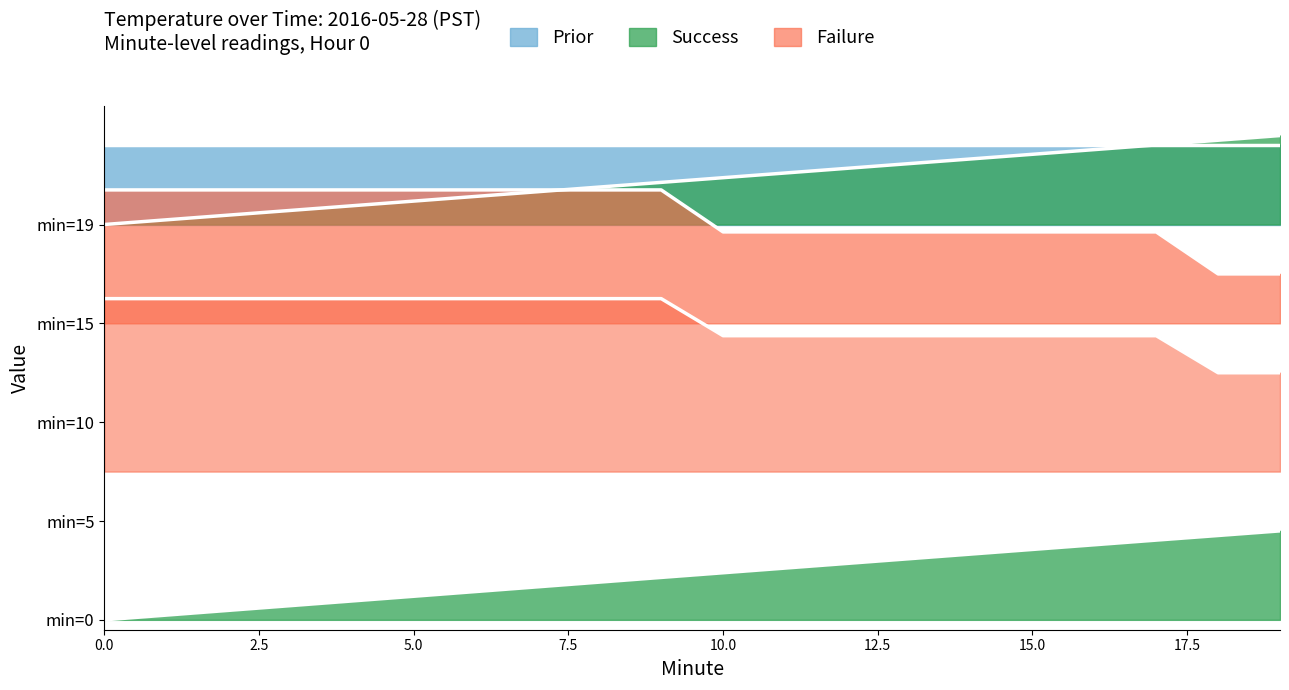

How many lines are shown in the chart?

3